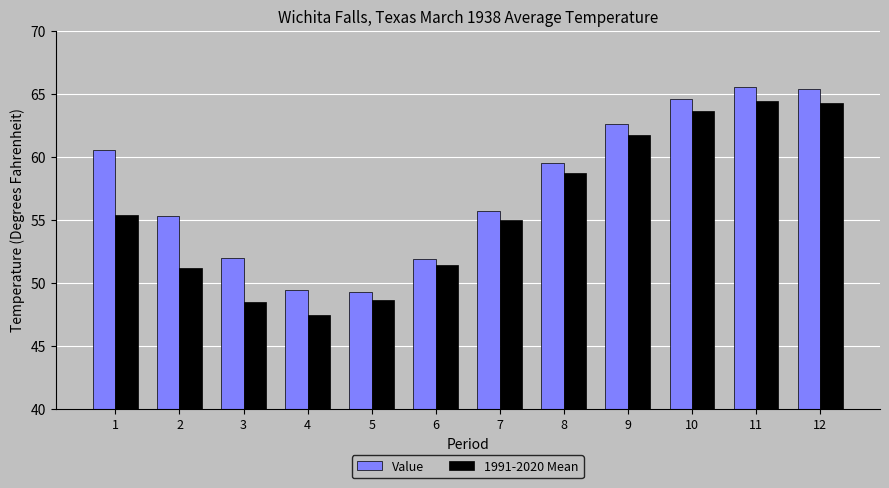

The Value series shows 37.8 at 10. True or false?

False